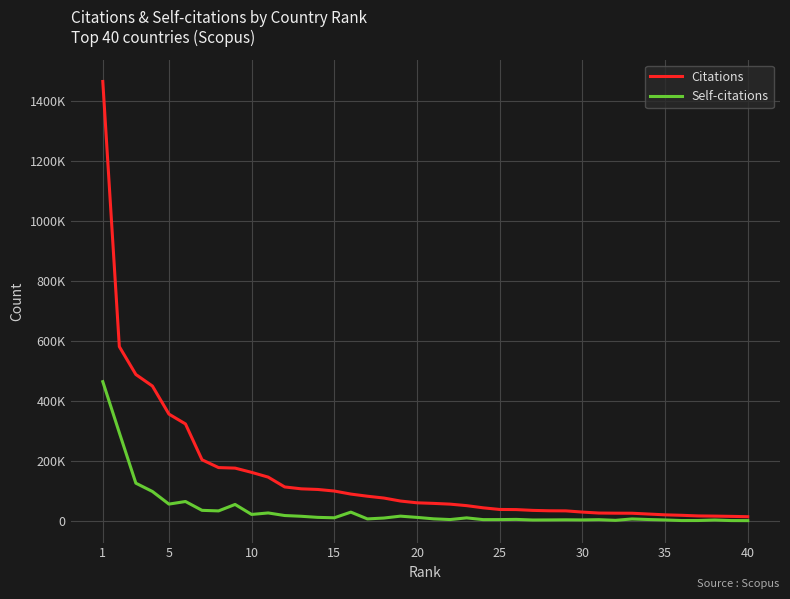

Does the chart display data point markers on the line(s)?

No